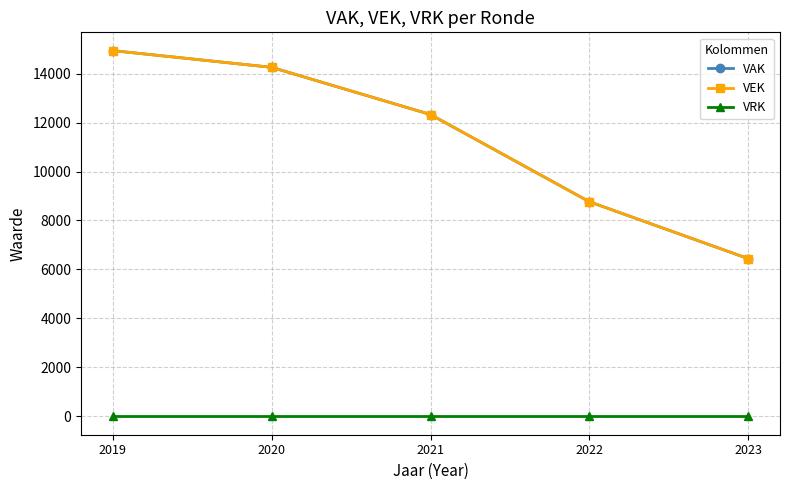

Does the chart have visible grid lines?

Yes